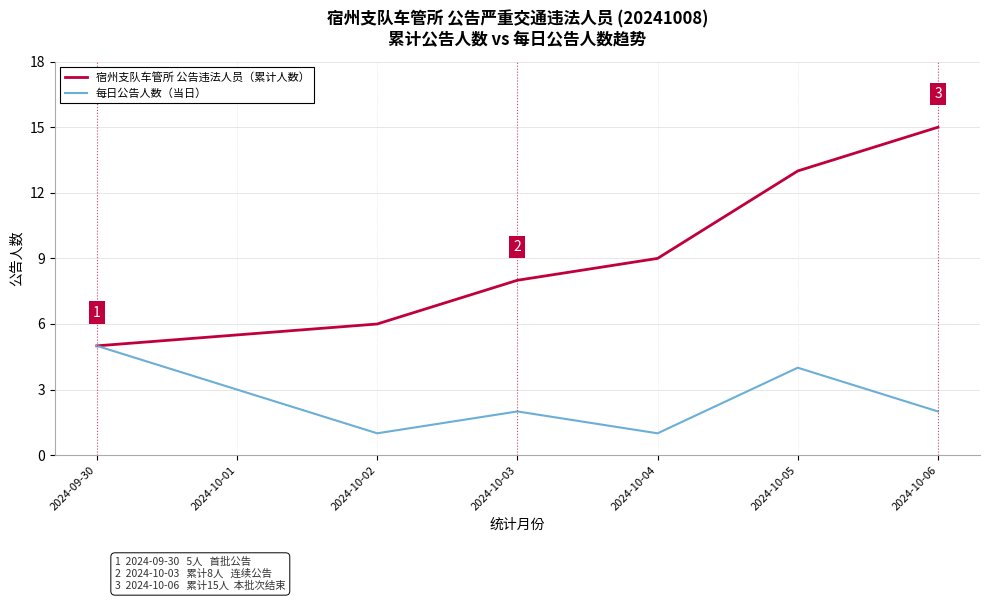

Where does the 每日公告人数（当日） series first go above 2?

2024-09-30